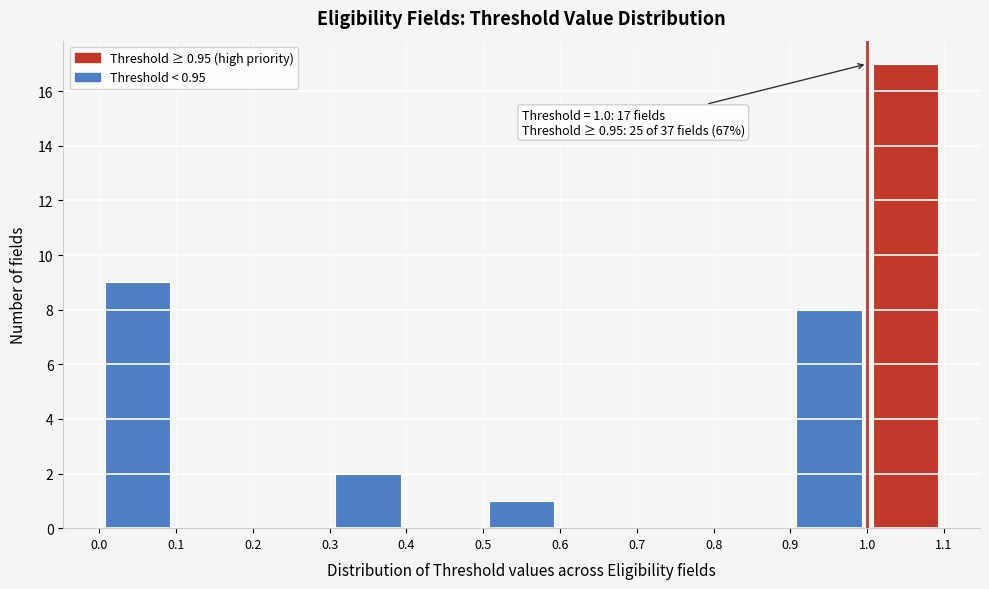

Over which range of the x-axis is the bar tallest?

1.0 to 1.1